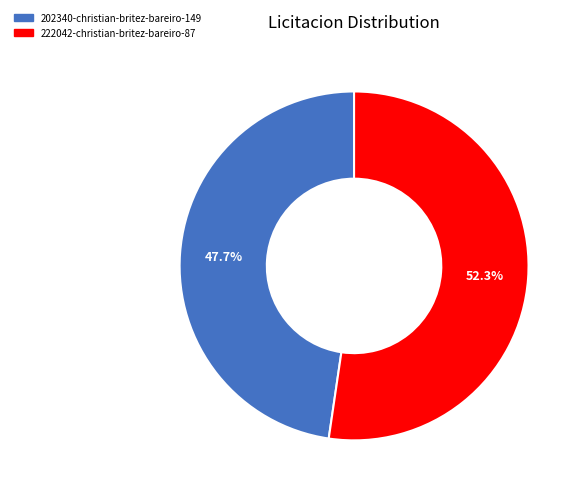

The 222042-christian-britez-bareiro-87 slice represents 39% of the pie. True or false?

False